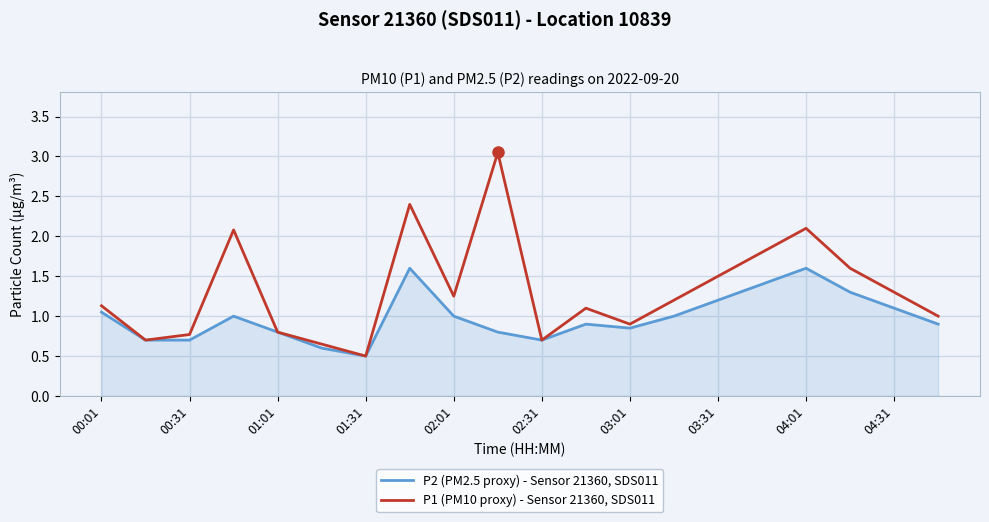

List the series in order of their peak value, highest first.

P1 (PM10 proxy) - Sensor 21360, SDS011, P2 (PM2.5 proxy) - Sensor 21360, SDS011